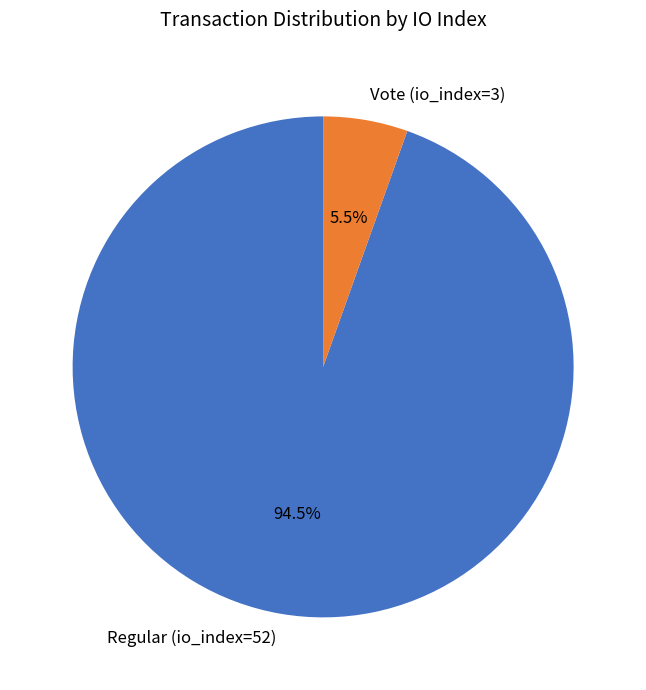

To the nearest percent, what is the combined percentage of Vote (io_index=3) and Regular (io_index=52)?

100%